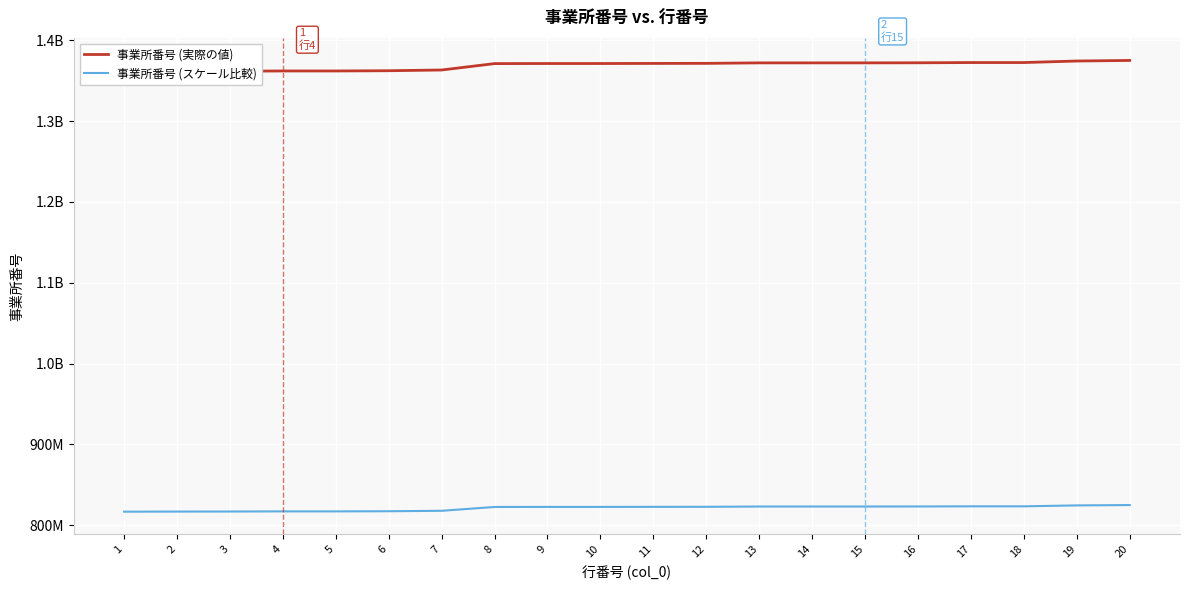

The 事業所番号 (スケール比較) series shows 824940717.0 at 20. True or false?

True